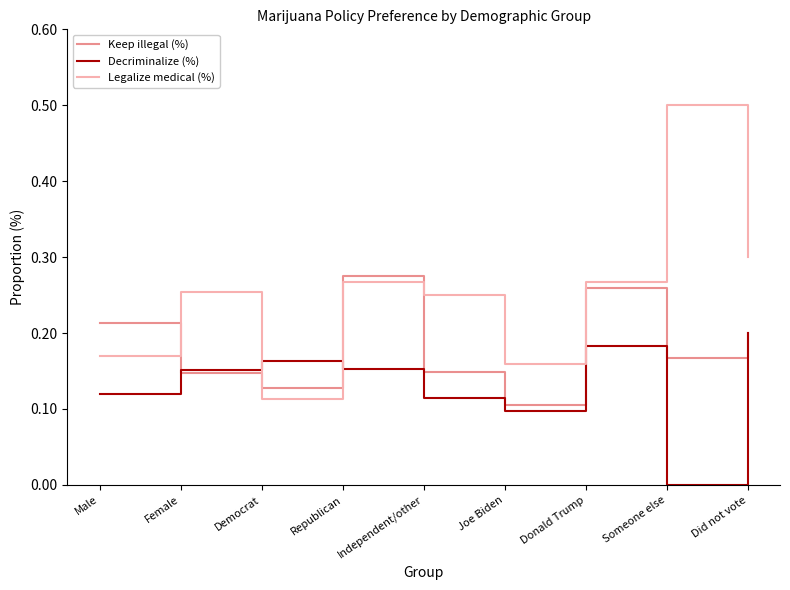

Is the value of Keep illegal (%) at Did not vote greater than the value of Decriminalize (%) at Republican?

Yes